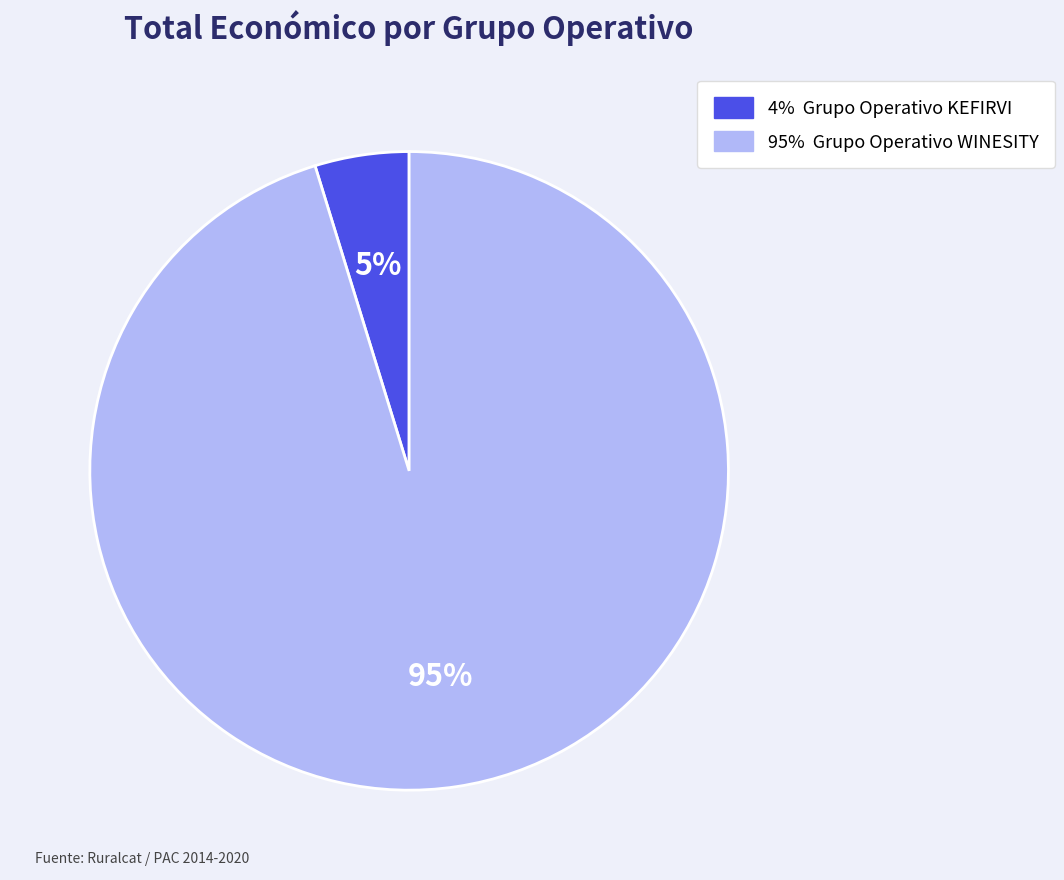

Is there a majority slice in this chart?

Yes